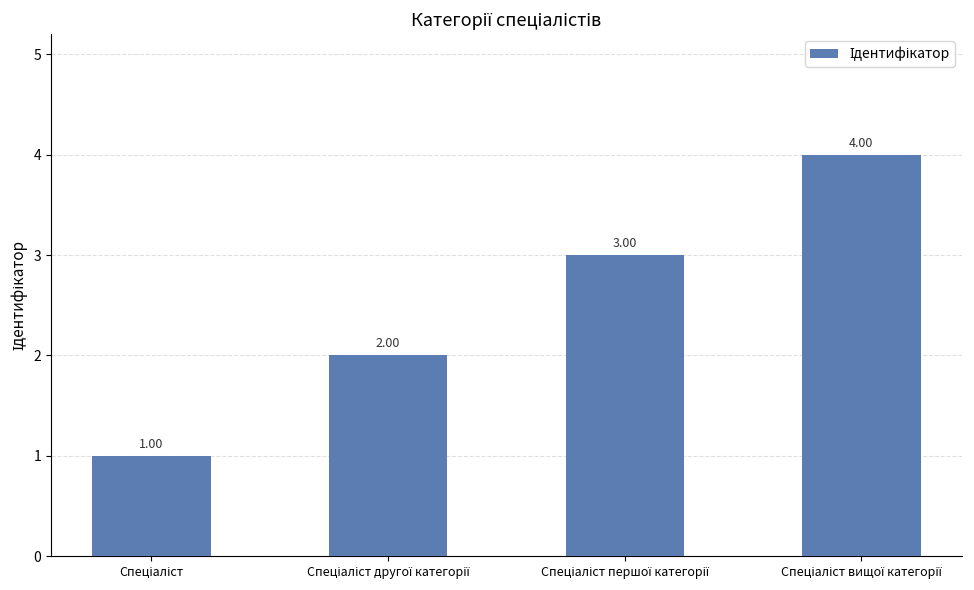

What is the sum of all values?

10